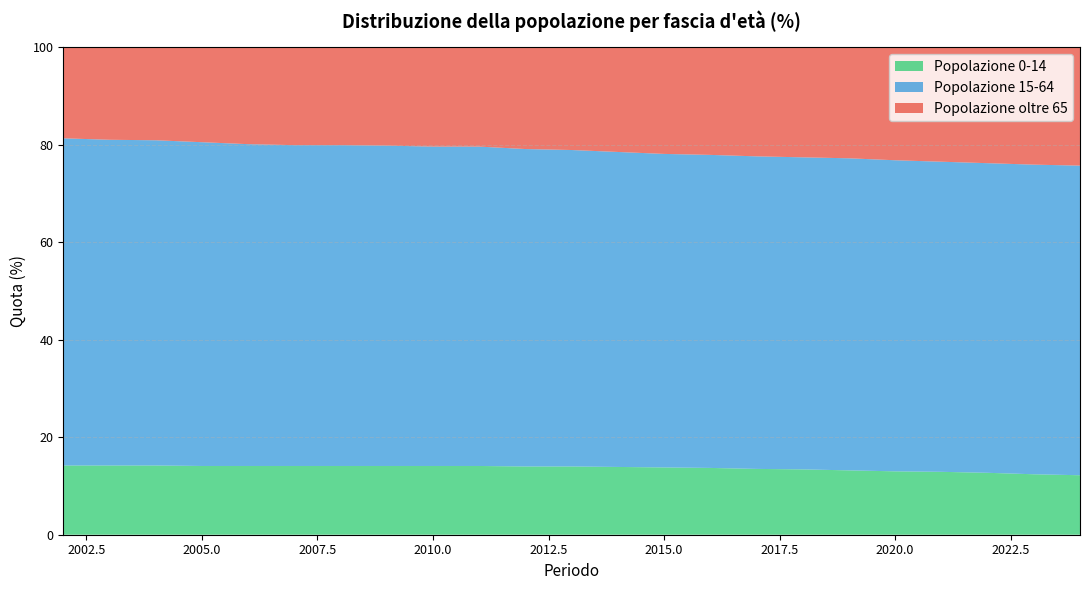

Reading left to right, extract all data points from this chart.

Popolazione oltre 65: 18.7	19.0	19.2	19.5	19.8	20.1	20.2	20.2	20.4	20.4	20.8	21.1	21.5	21.9	22.1	22.4	22.6	22.9	23.2	23.5	23.8	24.0	24.3
Popolazione 15-64: 67.1	66.8	66.7	66.4	66.0	65.8	65.8	65.7	65.5	65.5	65.1	64.9	64.6	64.3	64.2	64.1	64.0	64.0	63.8	63.6	63.5	63.5	63.5
Popolazione 0-14: 14.2	14.2	14.2	14.1	14.1	14.1	14.1	14.1	14.1	14.1	14.0	14.0	13.9	13.8	13.7	13.5	13.4	13.2	13.0	12.9	12.7	12.4	12.2